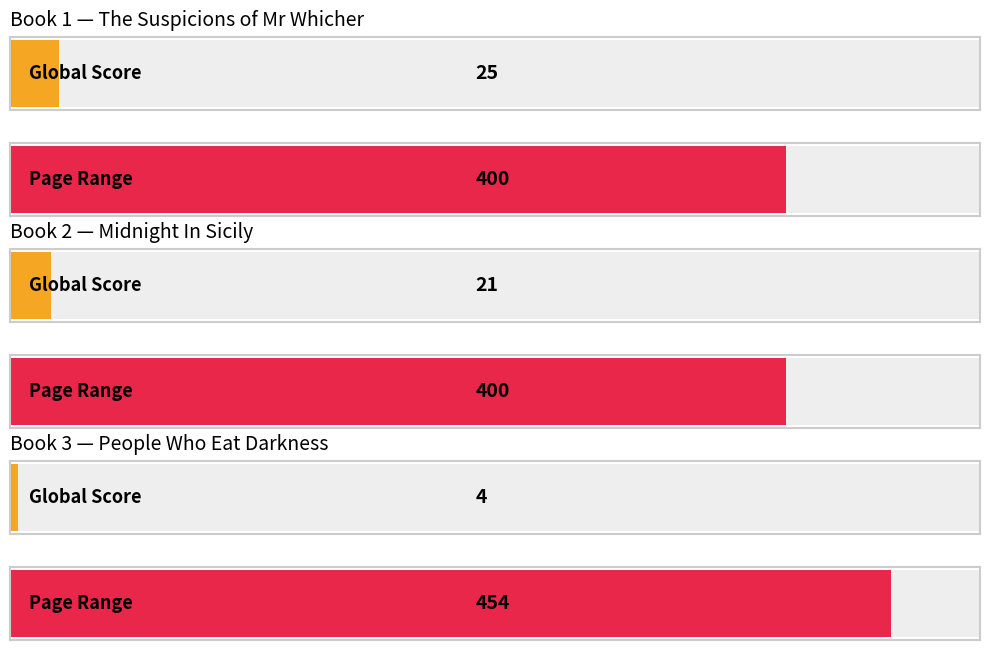

The Global Score series shows 25 at The Suspicions of Mr Whicher. True or false?

True